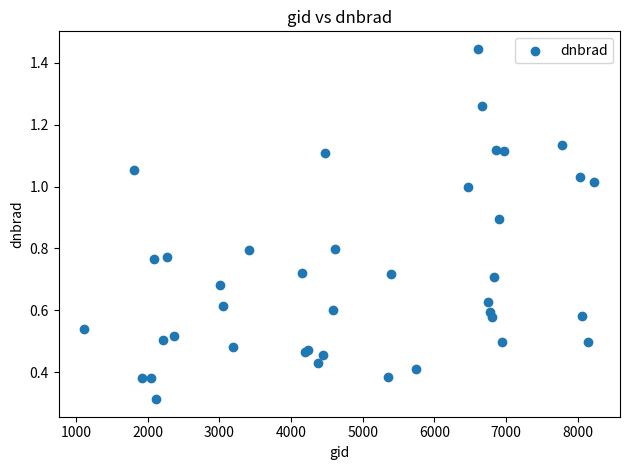

What Y value in the scatter plot is closest to 0?

0.3